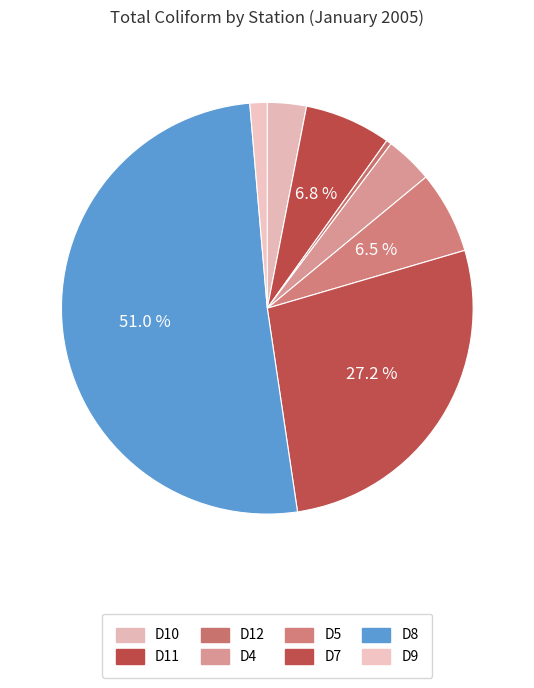

Between D10 and D7, which is larger?

D7